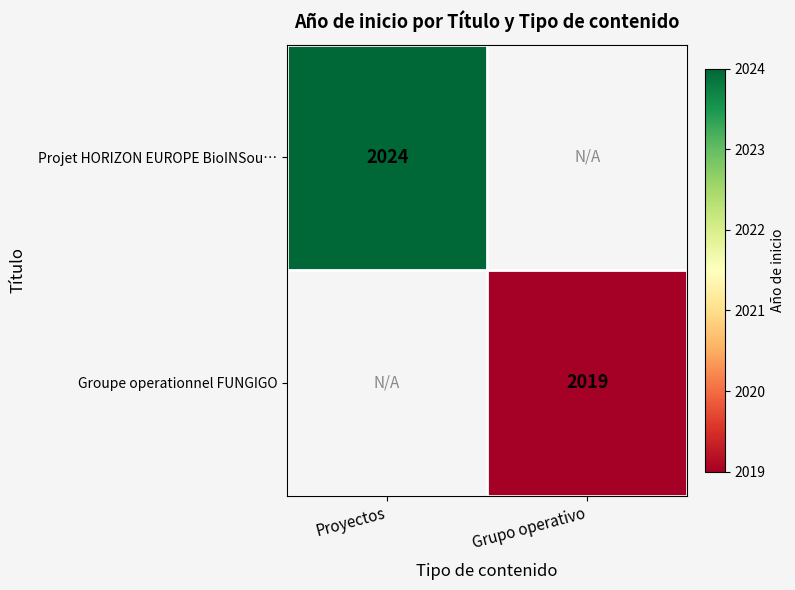

The Projet HORIZON EUROPE BioINSou… series shows 1293 at Proyectos. True or false?

False